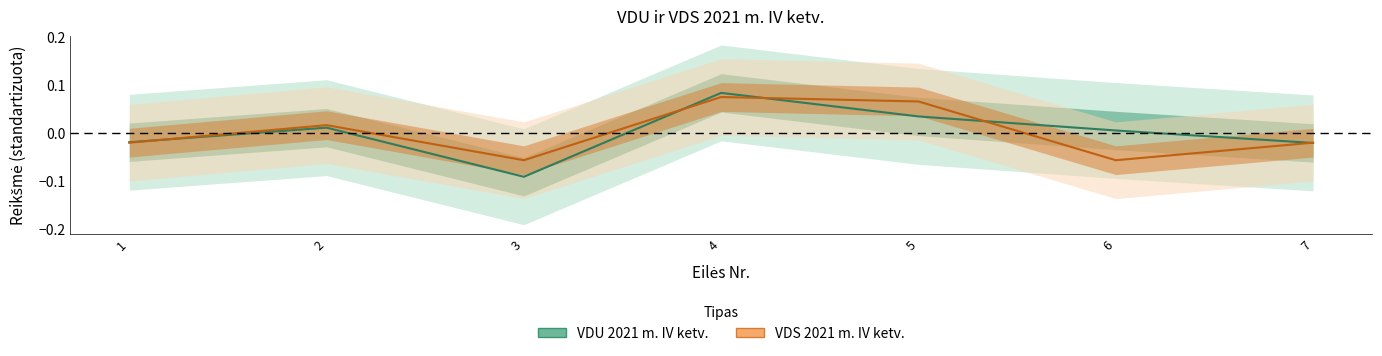

Which series has the largest total across all categories?

VDU 2021 m. IV ketv.